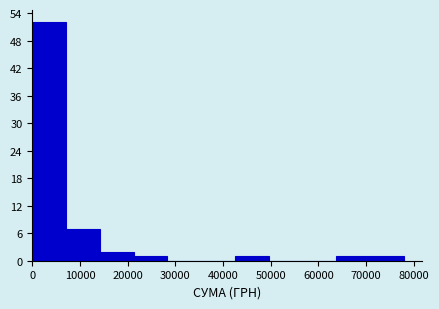

Reading left to right, list every bar in this chart as the range it spans on the x-axis followed by its height. Neither the bar edges nor the heights are printed on the chart, so give them approximately, as read against the axes.

0 to 7000: 52
7000 to 14000: 7
14000 to 21000: 2
21000 to 28000: 1
28000 to 35000: 0
35000 to 43000: 0
43000 to 50000: 1
50000 to 57000: 0
57000 to 64000: 0
64000 to 71000: 1
71000 to 78000: 1